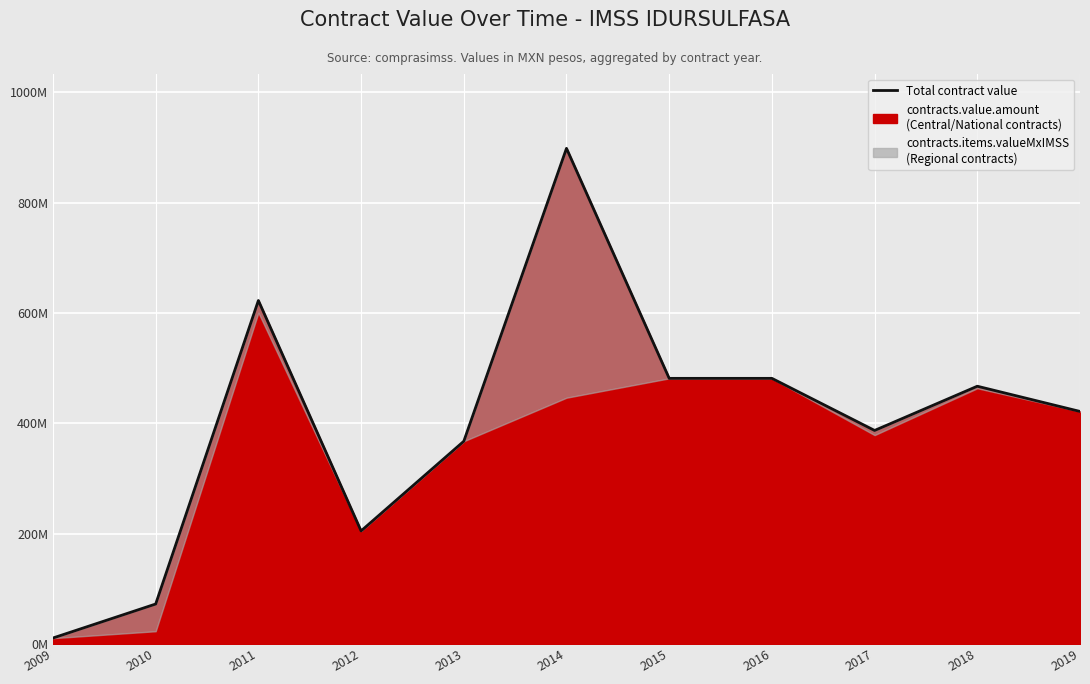

Which has a higher value, 2018 or 2015?

2015